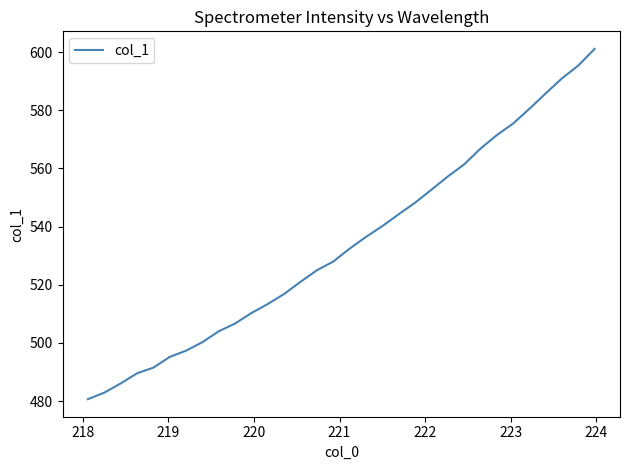

What is the difference between the second highest and minimum values?

114.8